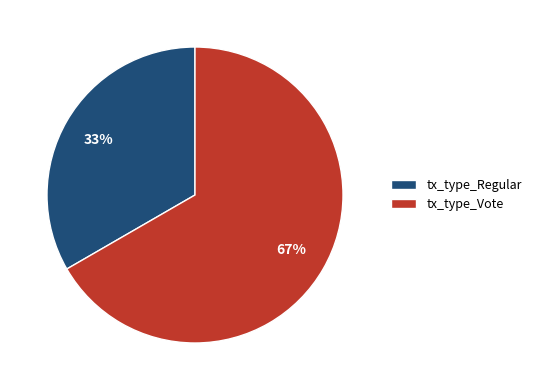

Rank the categories by value from highest to lowest.

tx_type_Vote, tx_type_Regular